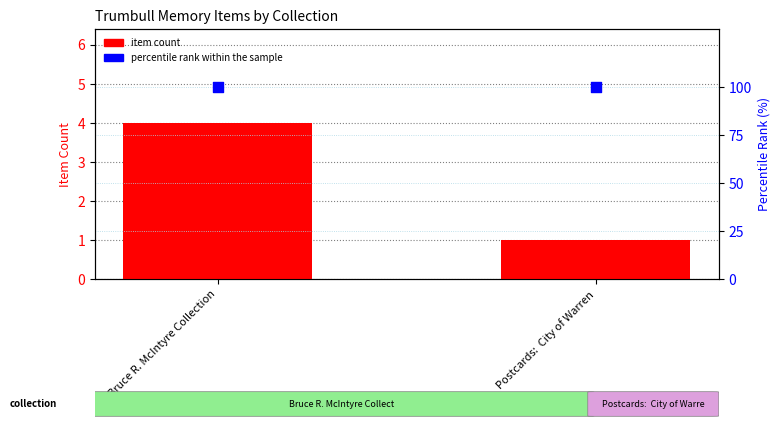

Which series reaches the maximum Y coordinate?

percentile rank within the sample